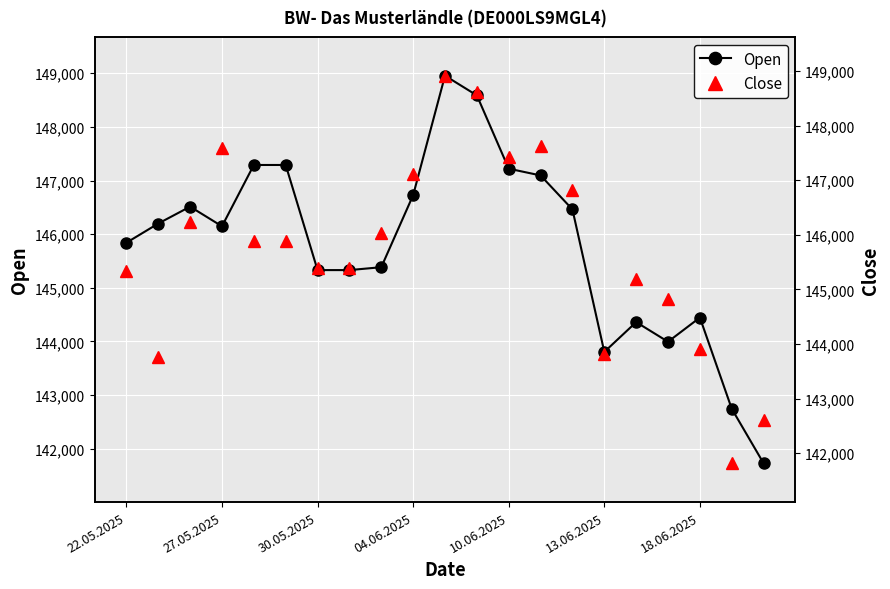

How many lines are shown in the chart?

2